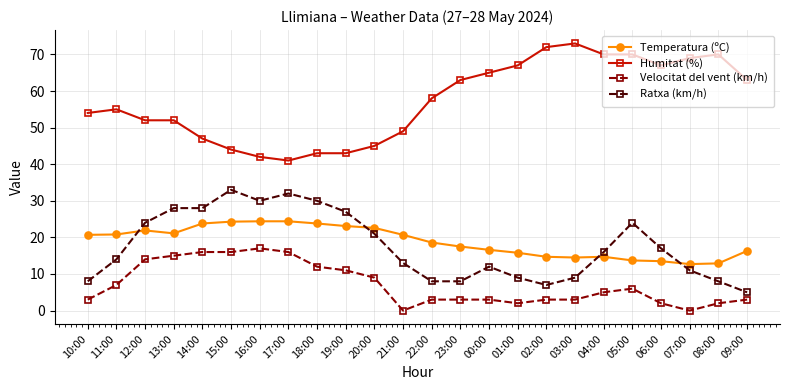

The Ratxa (km/h) series shows 30.0 at 16:00. True or false?

True